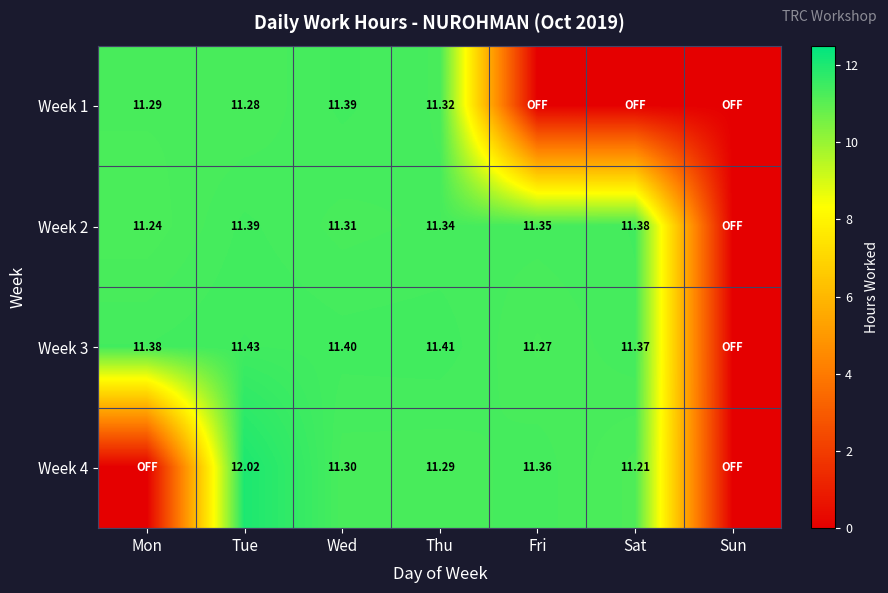

Rank the categories by Week 2 value from highest to lowest.

Tue, Sat, Fri, Thu, Wed, Mon, Sun